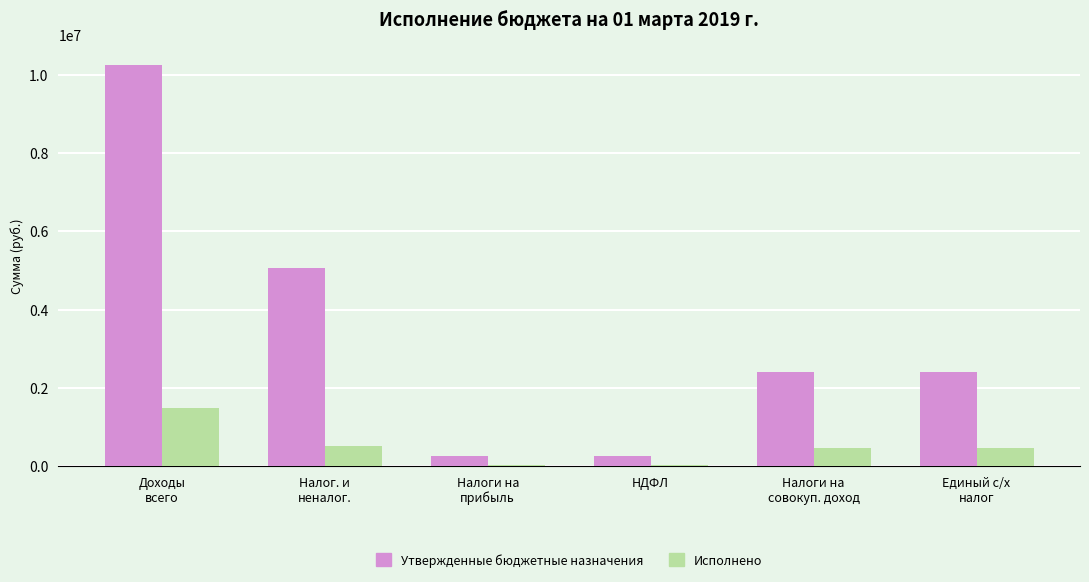

Reading left to right, extract all data points from this chart.

Утвержденные бюджетные назначения: Доходы
всего=10248900.0	Налог. и
неналог.=5052600.0	Налоги на
прибыль=266600.0	НДФЛ=266600.0	Налоги на
совокуп. доход=2395600.0	Единый с/х
налог=2395600.0
Исполнено: Доходы
всего=1496124.3	Налог. и
неналог.=504474.3	Налоги на
прибыль=18253.7	НДФЛ=18253.7	Налоги на
совокуп. доход=460119.8	Единый с/х
налог=460119.8